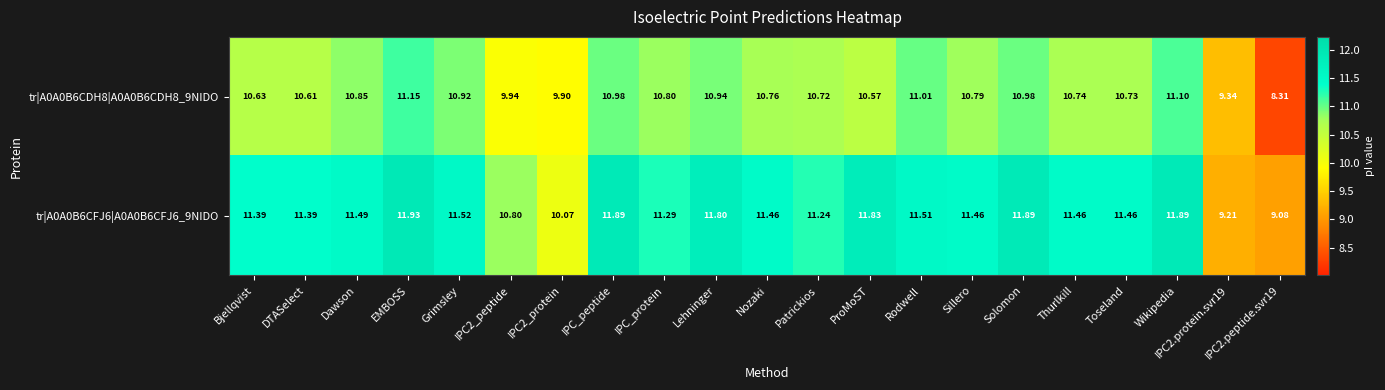

At which category is the sum across all series the highest?

EMBOSS